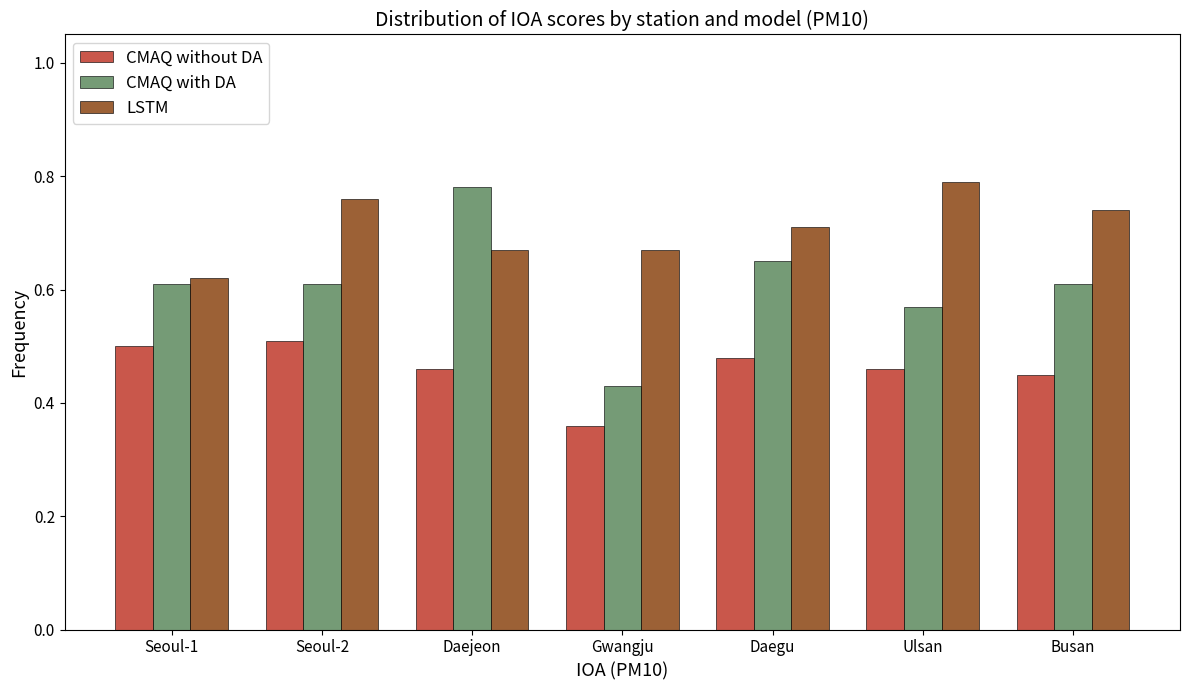

What is the sum of all LSTM values?

5.0